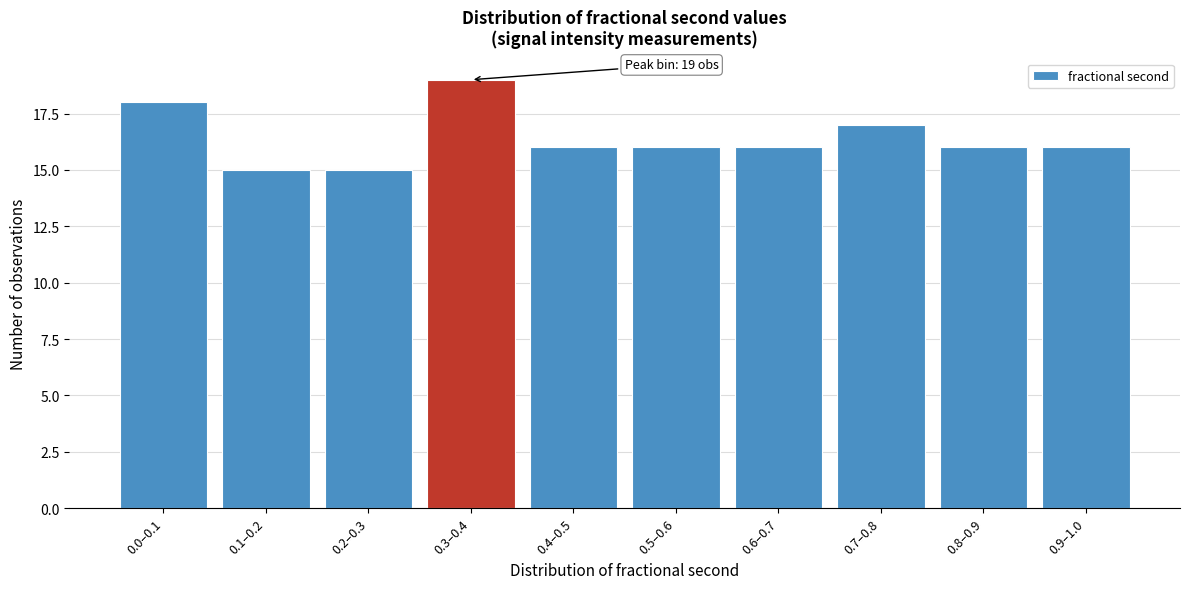

Reading right to left, transcribe all the data shown in this chart.

0.9–1.0=16	0.8–0.9=16	0.7–0.8=17	0.6–0.7=16	0.5–0.6=16	0.4–0.5=16	0.3–0.4=19	0.2–0.3=15	0.1–0.2=15	0.0–0.1=18